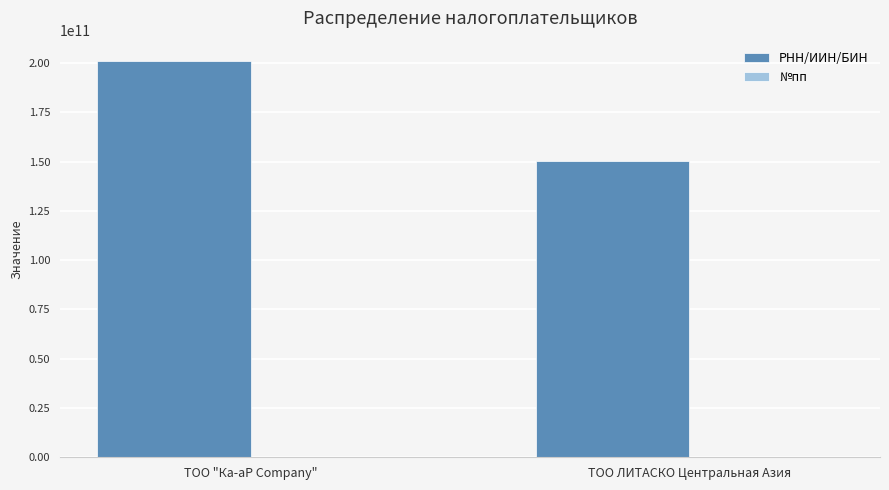

What is the maximum value for РНН/ИИН/БИН?

201240034243